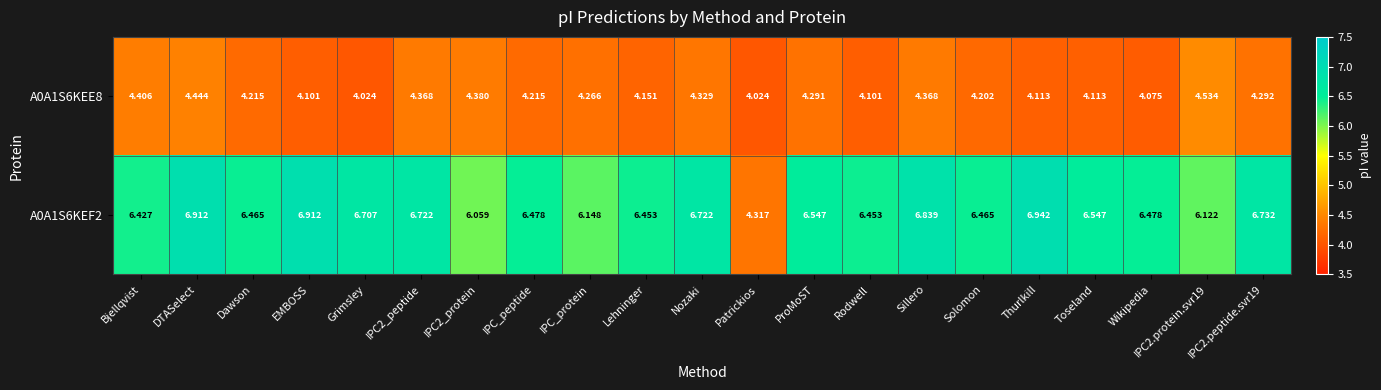

Which category has the highest value across all series?

Thurlkill